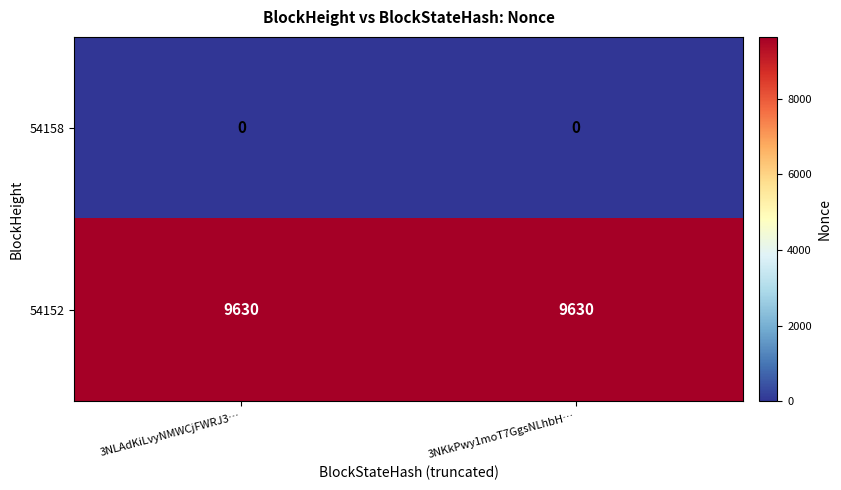

What is the total value across all series at 3NLAdKiLvyNMWCjFWRJ3…?

9630